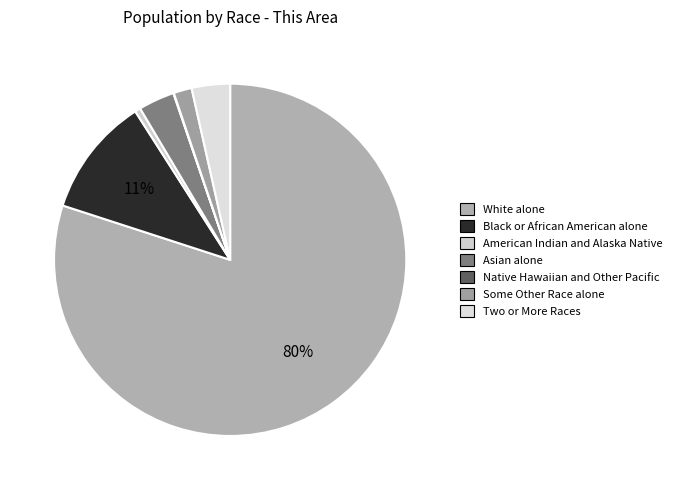

How many slices are in this pie chart?

7